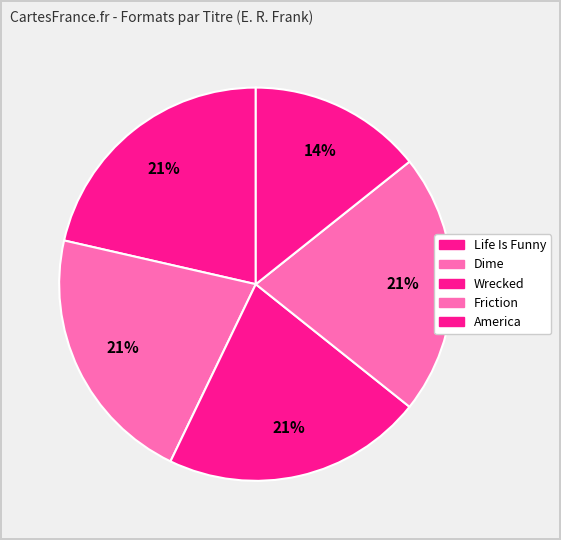

Count the number of slices in the pie.

5